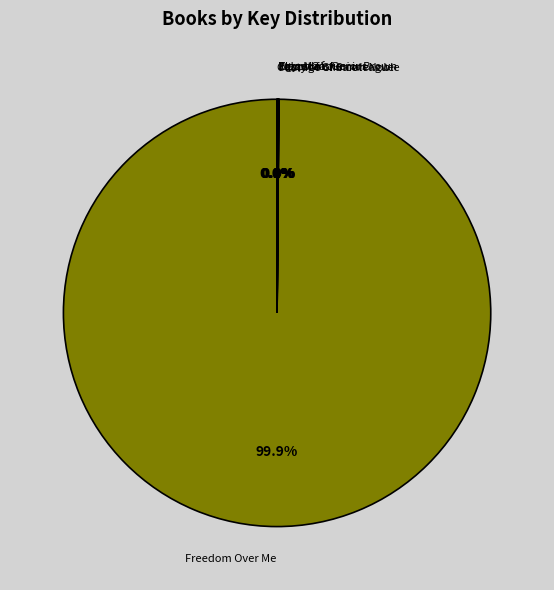

Is there any slice that represents more than half of the pie?

Yes